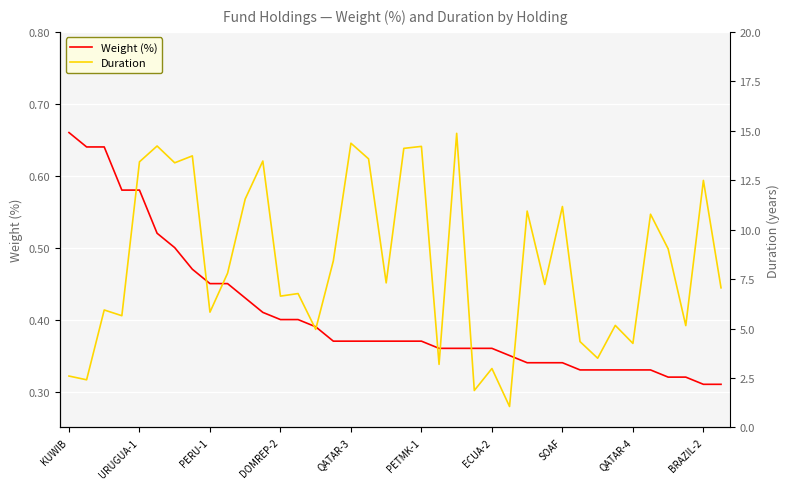

What is the minimum value shown in the chart?

0.3